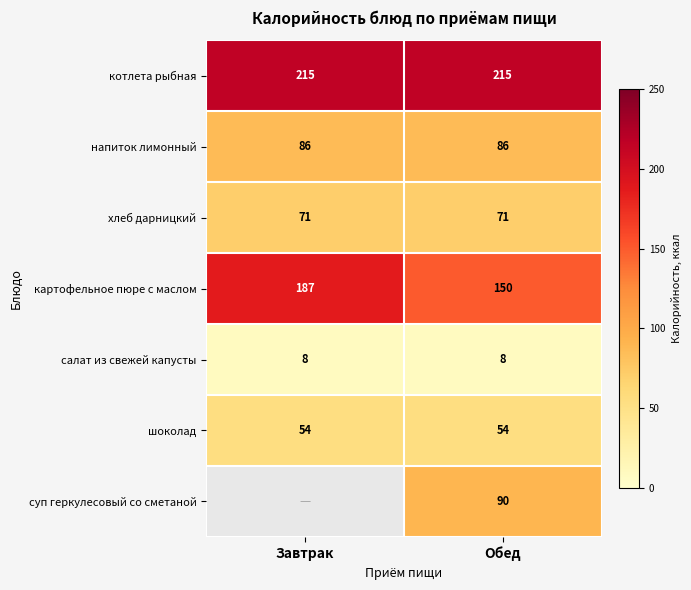

What is the difference between the highest and lowest values at Обед?

207